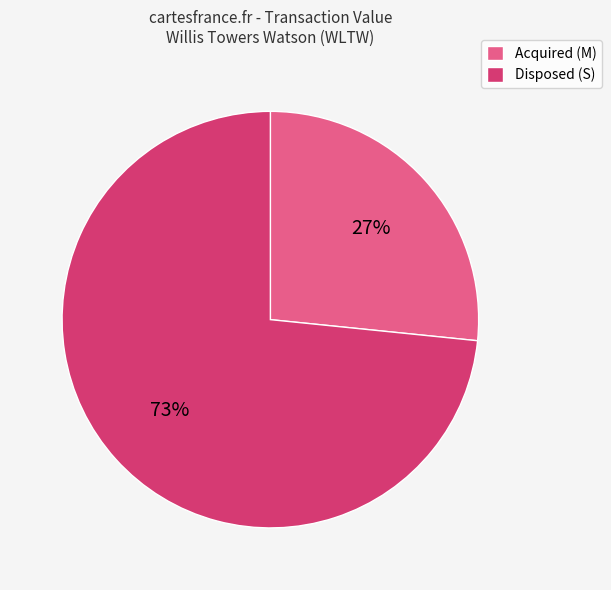

The Disposed (S) slice represents 73% of the pie. True or false?

True